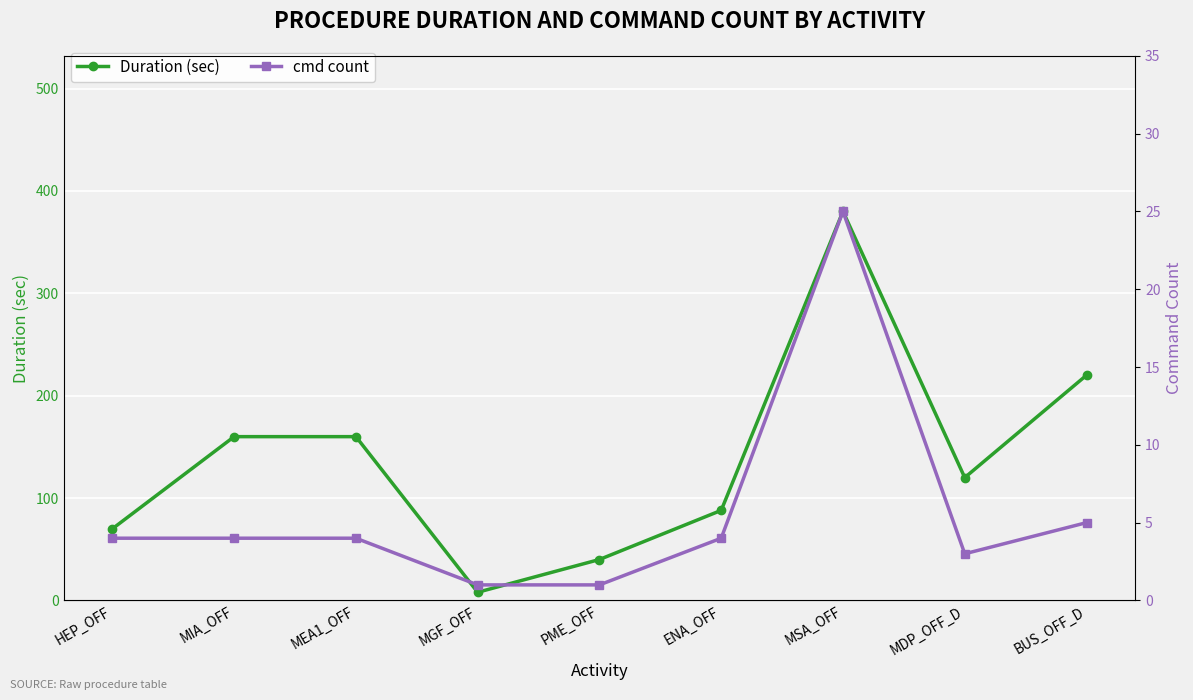

Reading left to right, transcribe all the data shown in this chart.

Duration (sec): HEP_OFF=70	MIA_OFF=160	MEA1_OFF=160	MGF_OFF=8	PME_OFF=40	ENA_OFF=88	MSA_OFF=380	MDP_OFF_D=120	BUS_OFF_D=220
cmd count: HEP_OFF=4	MIA_OFF=4	MEA1_OFF=4	MGF_OFF=1	PME_OFF=1	ENA_OFF=4	MSA_OFF=25	MDP_OFF_D=3	BUS_OFF_D=5